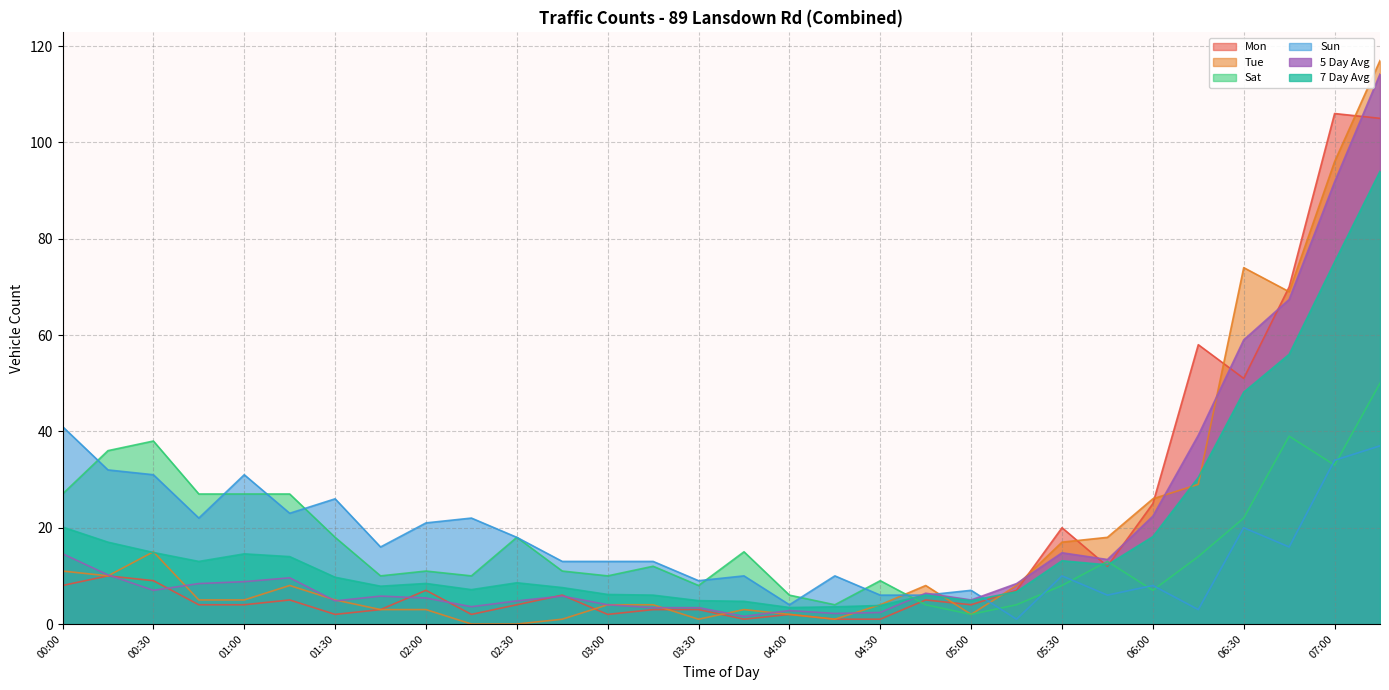

At which label does Tue first exceed 5?

00:00